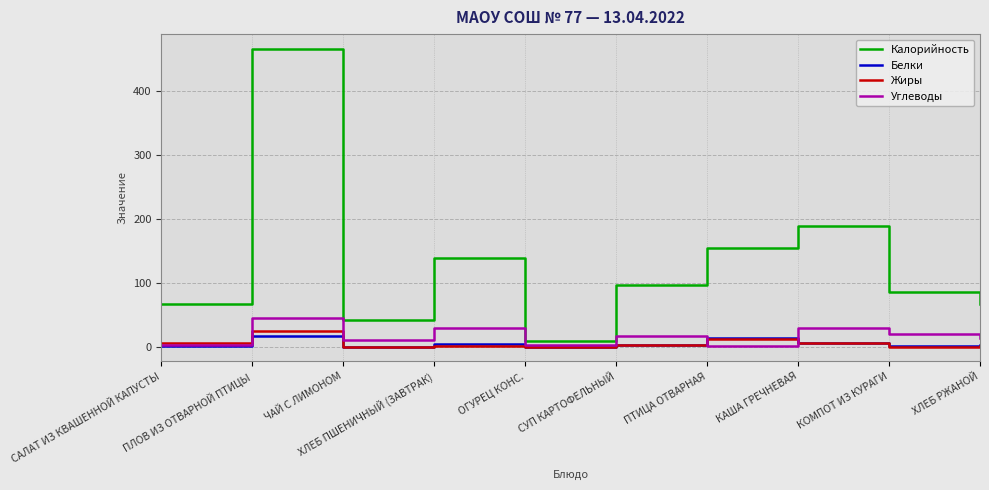

At how many categories does at least one series exceed 366?

1